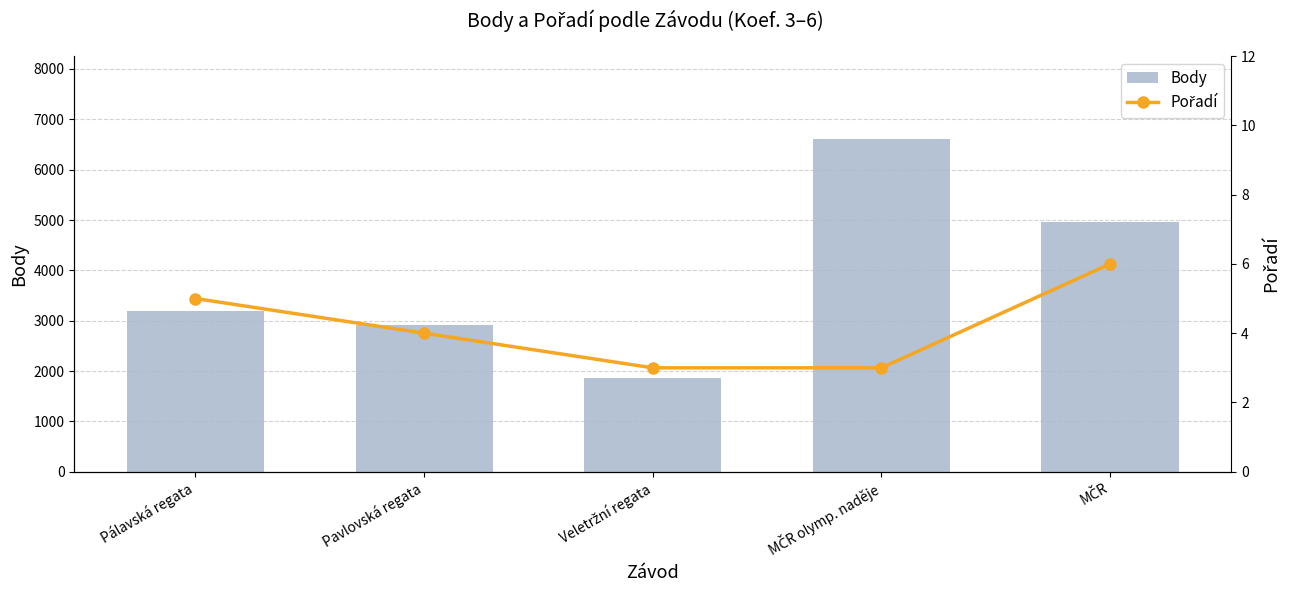

What is the value of the Body bar at the 2nd from the left?

2918